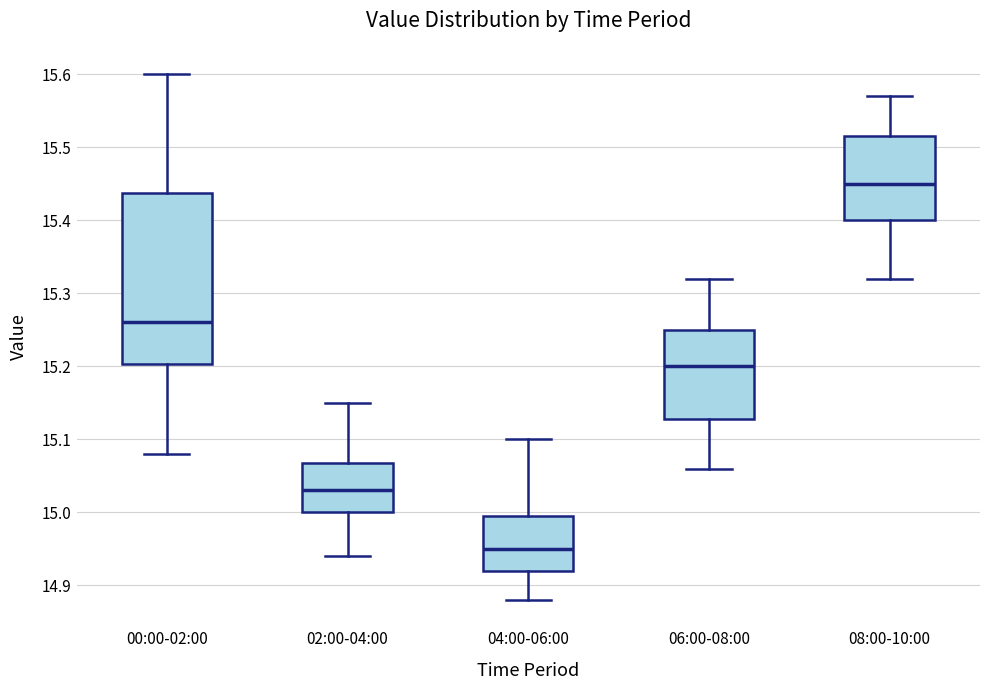

Which box is the tallest, from its lower edge to its upper edge?

00:00-02:00